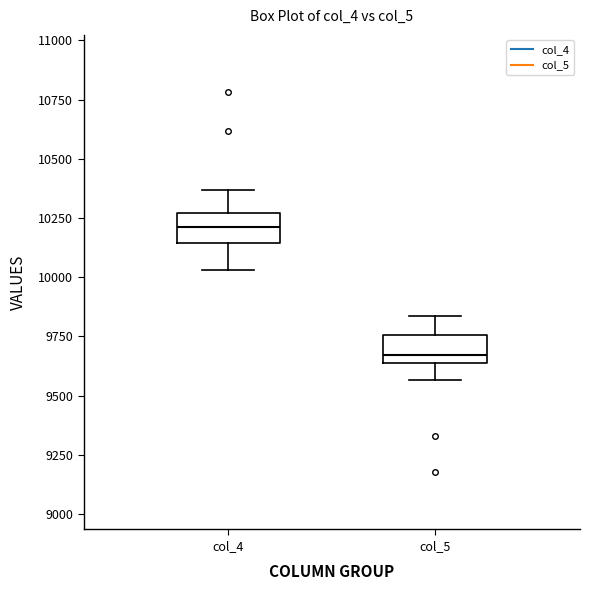

Which box has the highest median line?

col_4